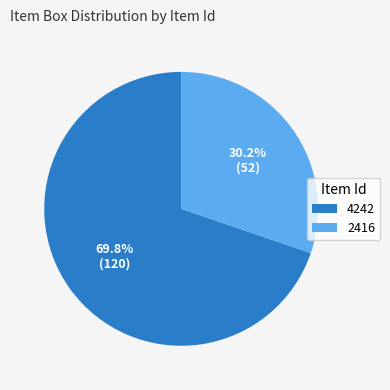

What is the largest slice in the pie chart?

4242